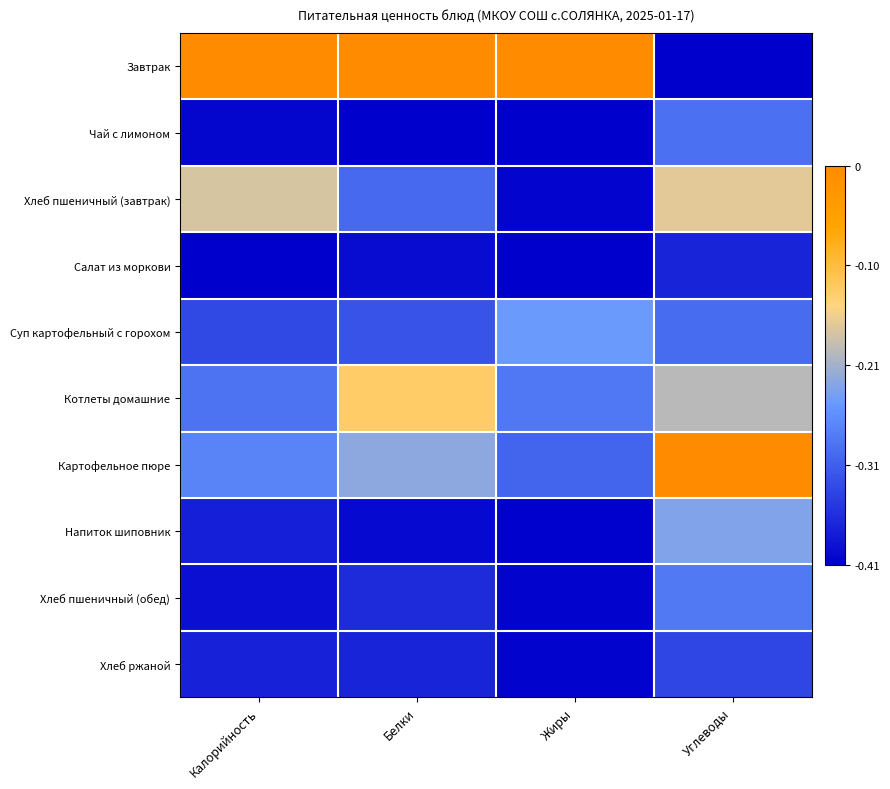

List the series in order of their peak value, highest first.

Завтрак, Картофельное пюре, Котлеты домашние, Хлеб пшеничный (завтрак), Напиток шиповник, Суп картофельный с горохом, Хлеб пшеничный (обед), Чай с лимоном, Хлеб ржаной, Салат из моркови